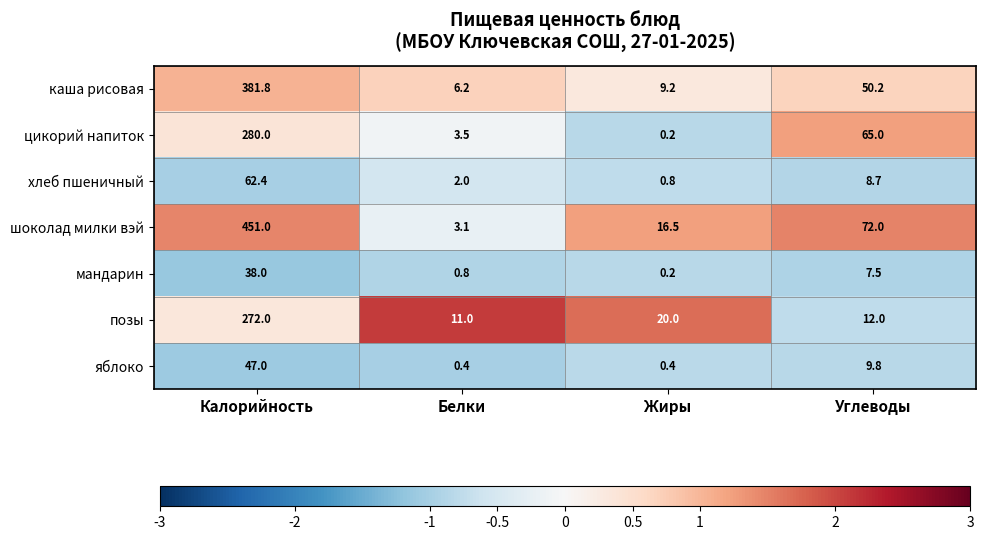

Reading right to left, what are all the values shown in this chart?

каша рисовая: Углеводы=50.2	Жиры=9.2	Белки=6.2	Калорийность=381.8
цикорий напиток: Углеводы=65.0	Жиры=0.2	Белки=3.5	Калорийность=280.0
хлеб пшеничный: Углеводы=8.7	Жиры=0.8	Белки=2.0	Калорийность=62.4
шоколад милки вэй: Углеводы=72.0	Жиры=16.5	Белки=3.1	Калорийность=451.0
мандарин: Углеводы=7.5	Жиры=0.2	Белки=0.8	Калорийность=38.0
позы: Углеводы=12.0	Жиры=20.0	Белки=11.0	Калорийность=272.0
яблоко: Углеводы=9.8	Жиры=0.4	Белки=0.4	Калорийность=47.0